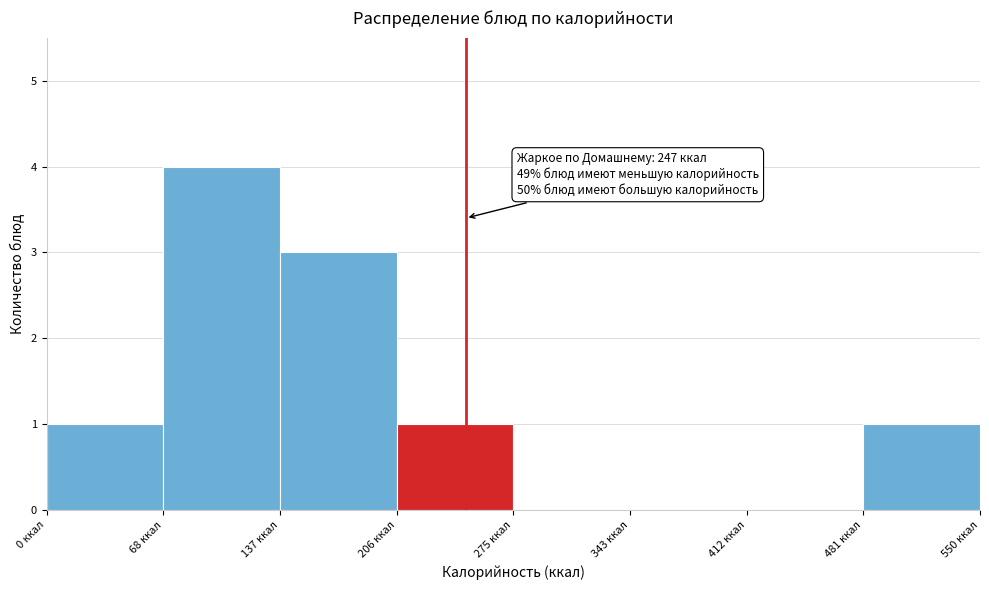

Which range on the x-axis has the tallest bar?

70 to 140